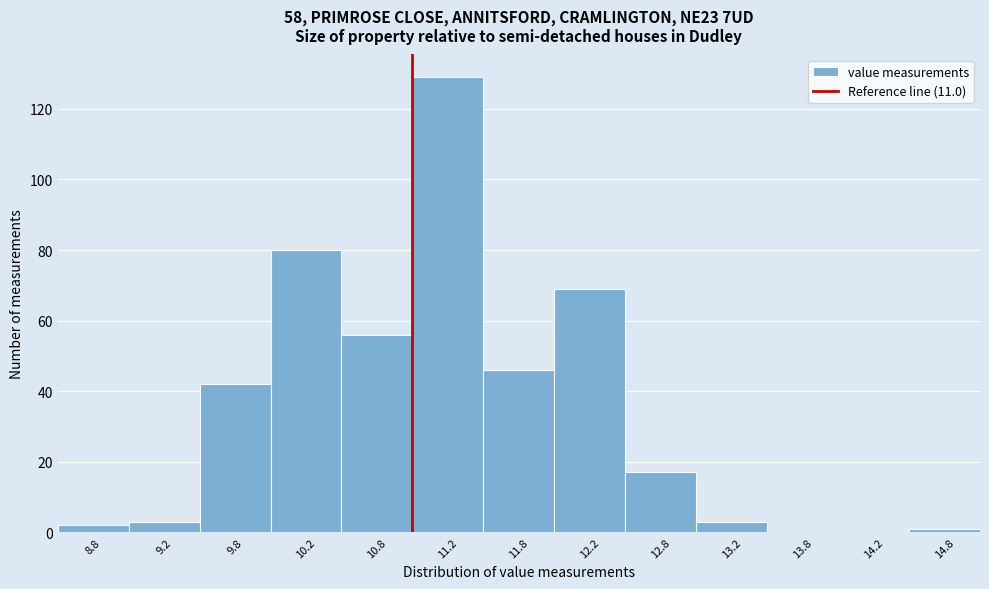

Reading left to right, transcribe this chart: for each bar, give the range it covers on the x-axis and its height. The values are not printed on the chart, so give them approximately, as read against the axis.

8.5 to 9.0: 2
9.0 to 9.5: 4
9.5 to 10.0: 42
10.0 to 10.5: 80
10.5 to 11.0: 56
11.0 to 11.5: 130
11.5 to 12.0: 46
12.0 to 12.5: 70
12.5 to 13.0: 18
13.0 to 13.5: 4
13.5 to 14.0: 0
14.0 to 14.5: 0
14.5 to 15.0: under 2